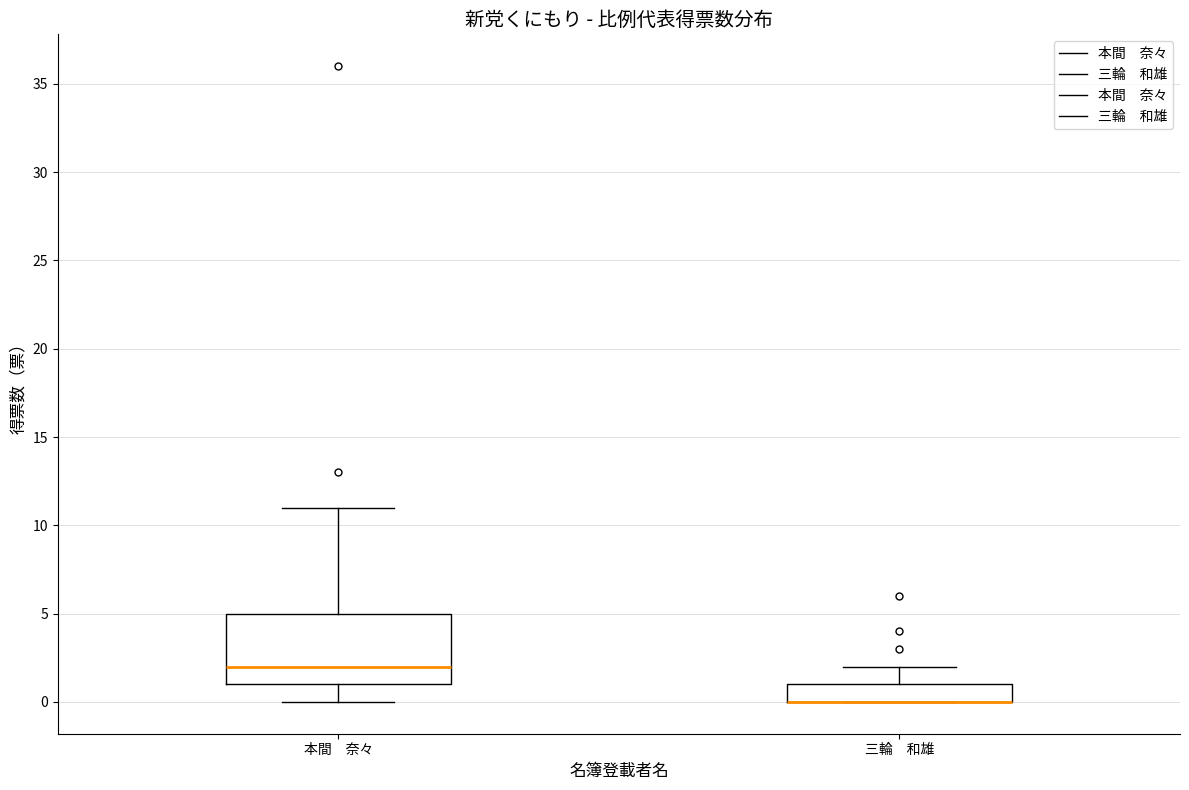

Reading left to right, transcribe this box plot: for each box, give where its median line is, the range the box spans, and where its two whiskers end, as read against the y-axis. The values are not printed on the chart, so give them approximately, as read against the axis.

本間 奈々: median 2, box 1 to 5, whiskers 0 to 11
三輪 和雄: median 0 (drawn on the box's lower edge), box 0 to 1, whiskers 0 to 2